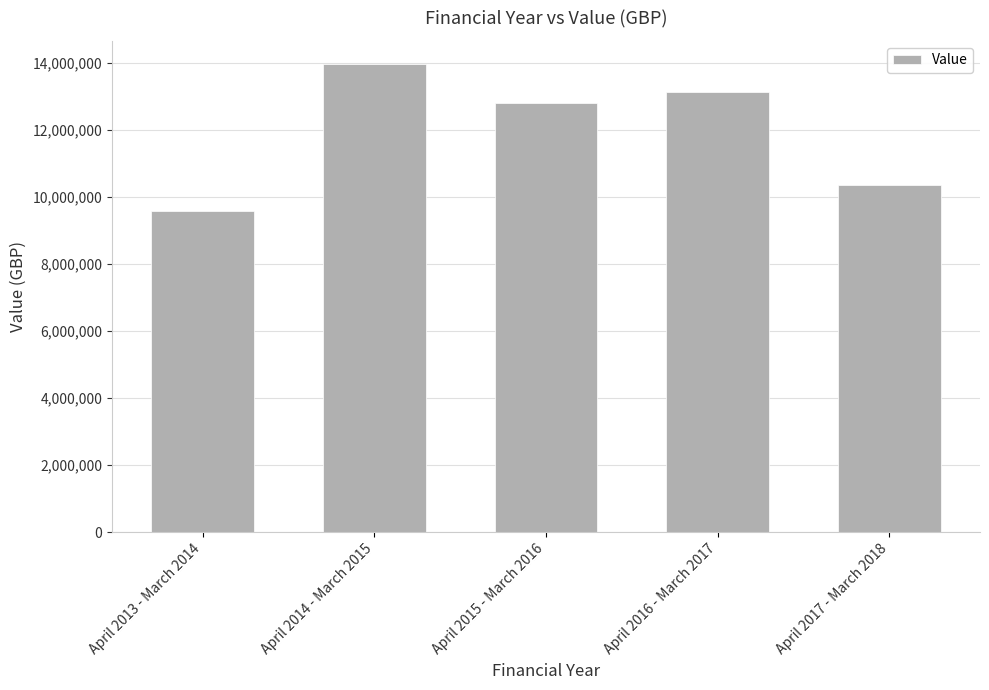

Reading left to right, transcribe all the data shown in this chart.

9583050.0	13952965.0	12796515.6	13123242.4	10354885.2